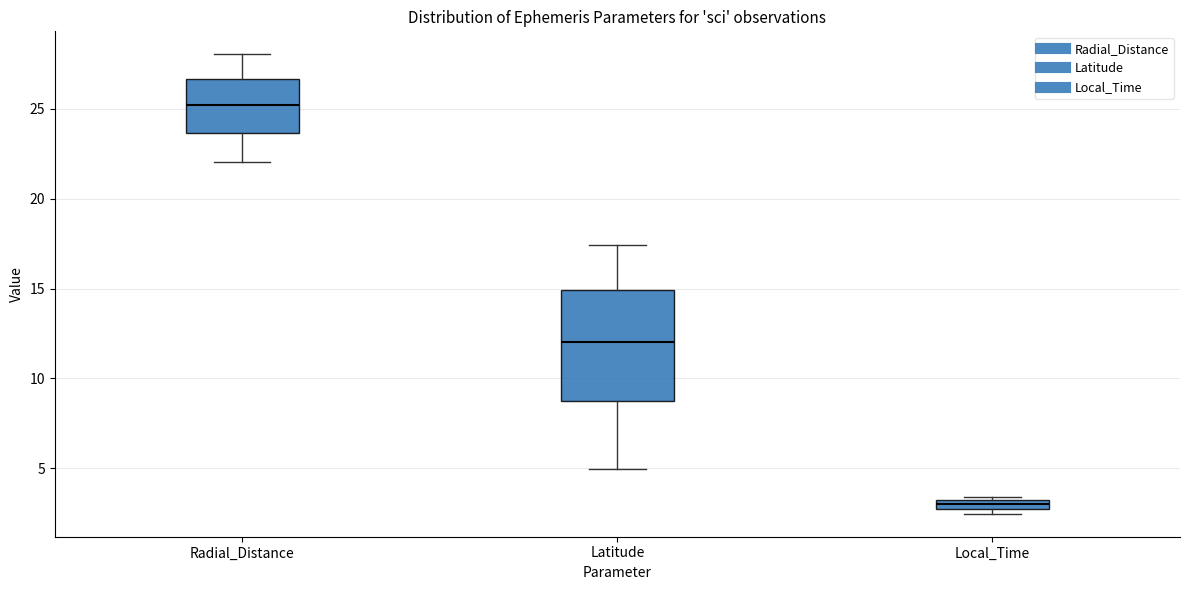

Which box has the lowest median line?

Local_Time